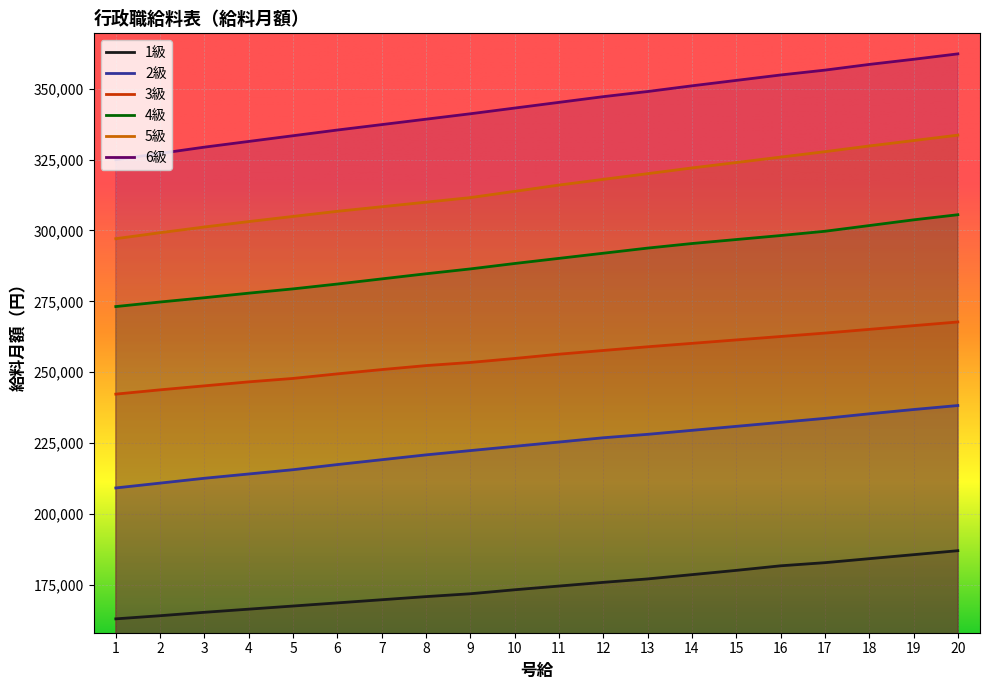

Rank the series at 19 from highest to lowest value.

6級, 5級, 4級, 3級, 2級, 1級